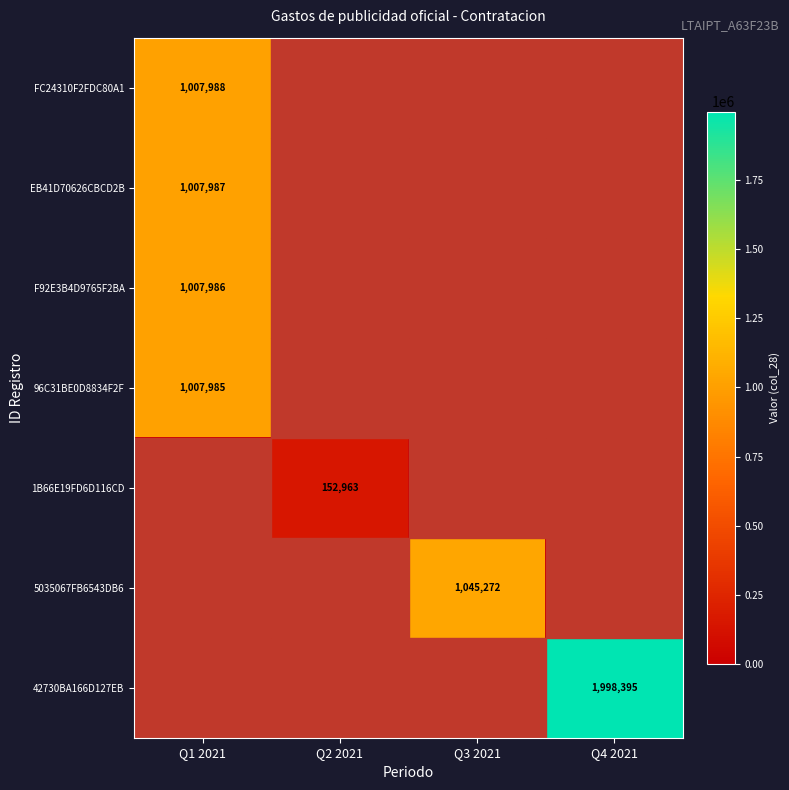

The 5035067FB6543DB6 series shows 1526187 at Q3 2021. True or false?

False